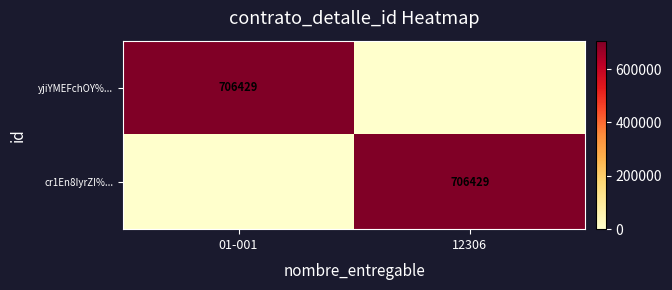

The cr1En8IyrZI%... series shows 1261717 at 12306. True or false?

False